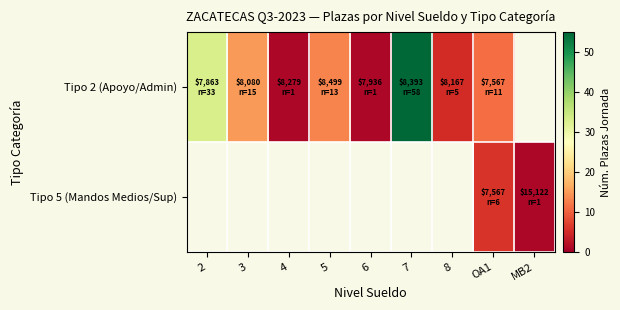

At which label is Tipo 2 (Apoyo/Admin) closest to 29?

2